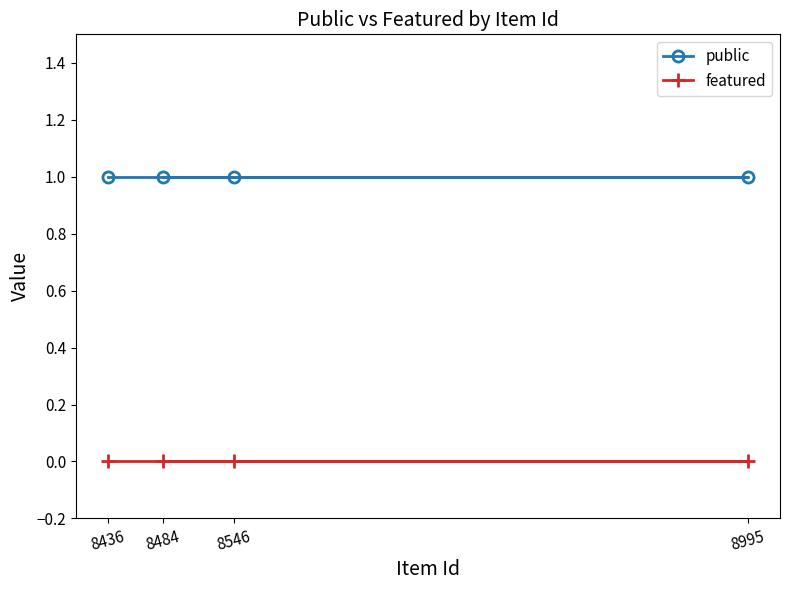

Where is featured nearest to the value 0?

8436